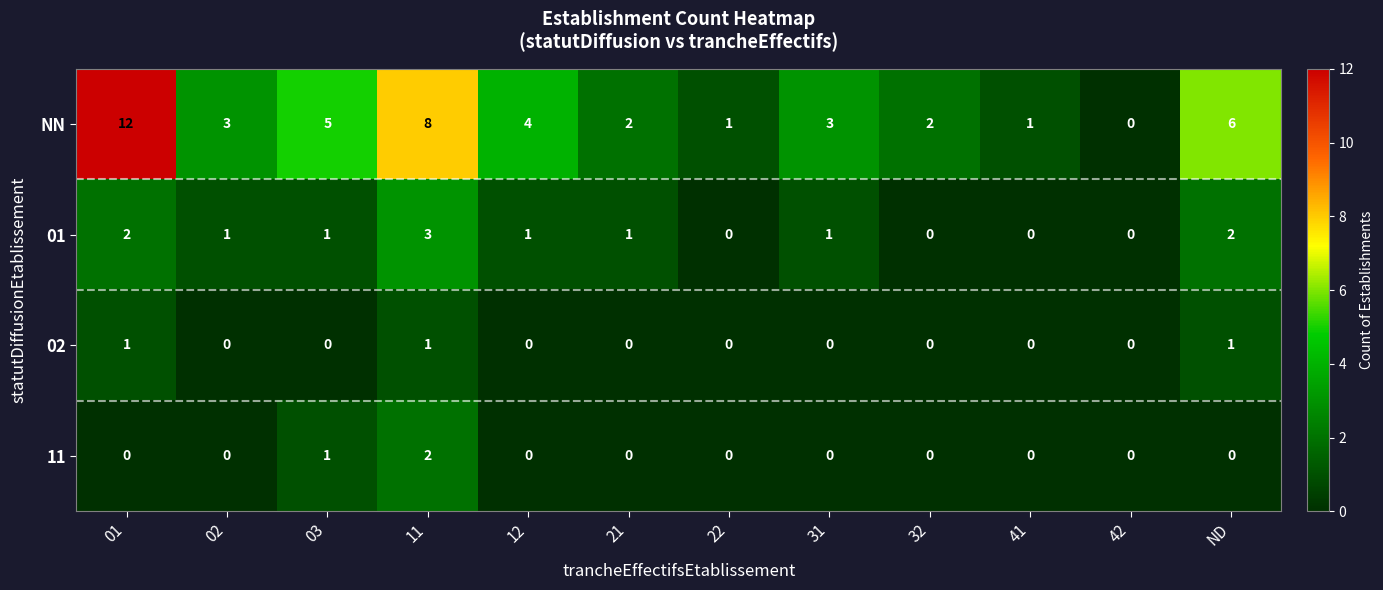

What is the difference between the maximum and second lowest values in the 01 series?

3